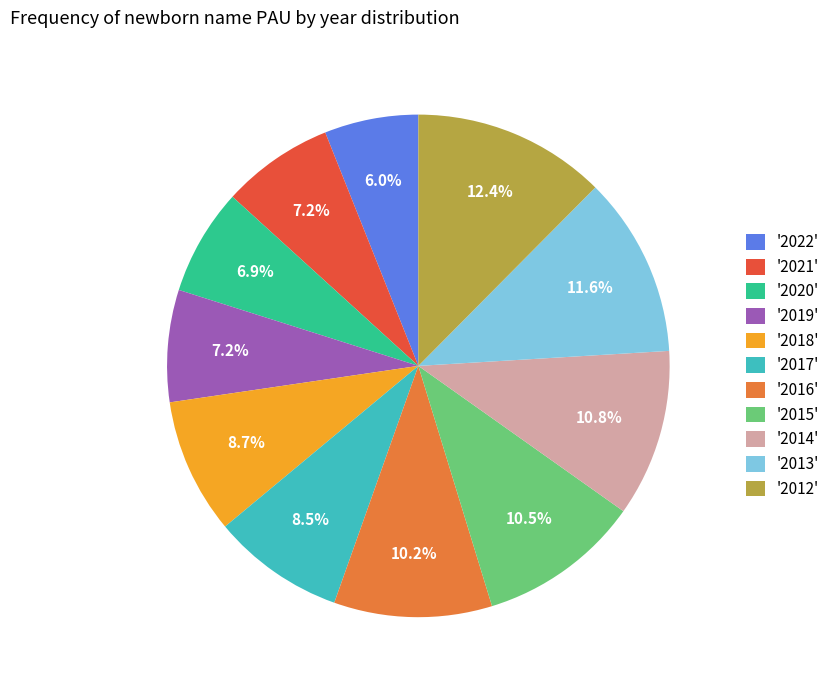

Approximately how many times larger is the value at '2020' compared to '2017'?

0.8